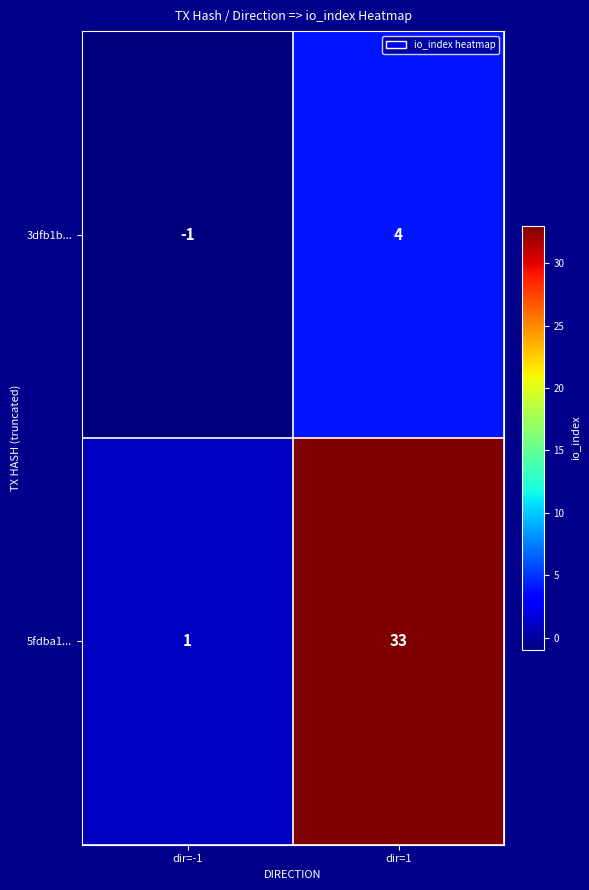

What is the sum of all 5fdba1... values?

34